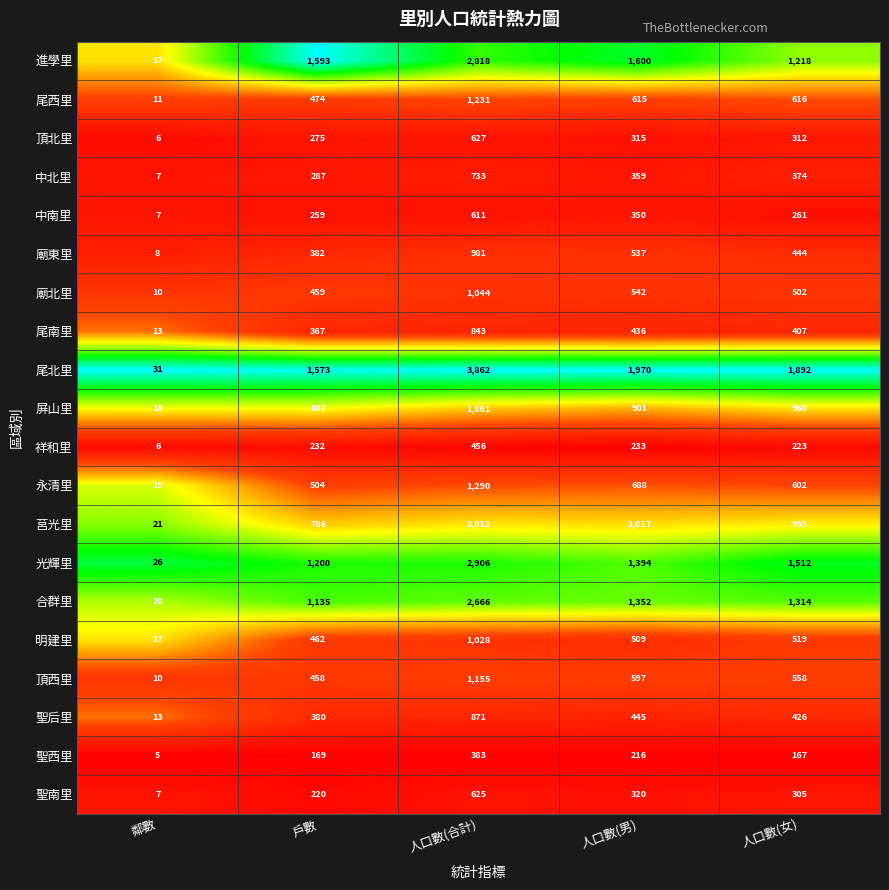

True or false: 頂北里 has a value of 863 at 人口數(合計).

False